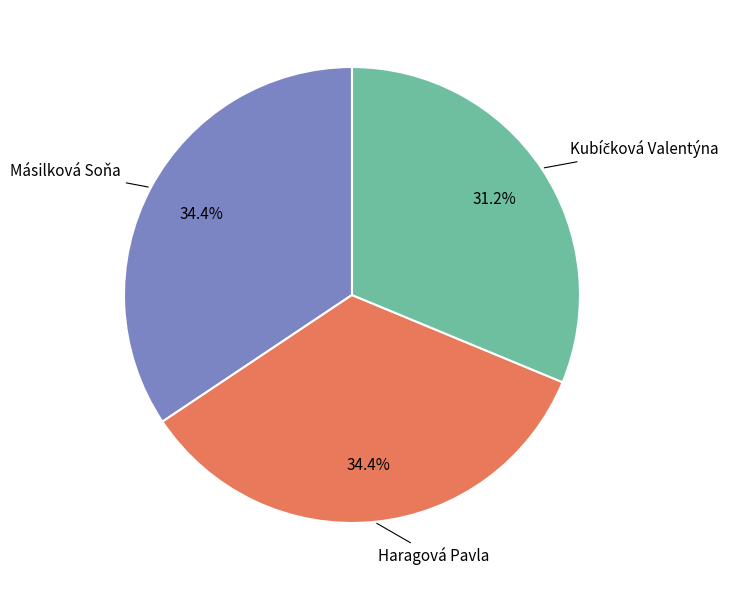

How many slices are in this pie chart?

3